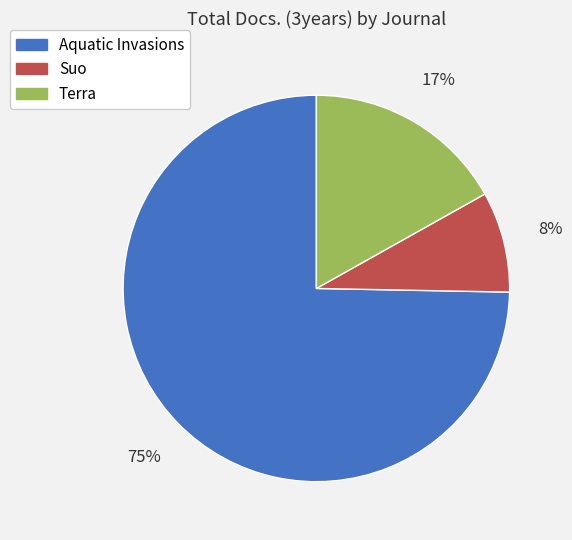

To the nearest percent, what percentage of the pie is Terra?

17%